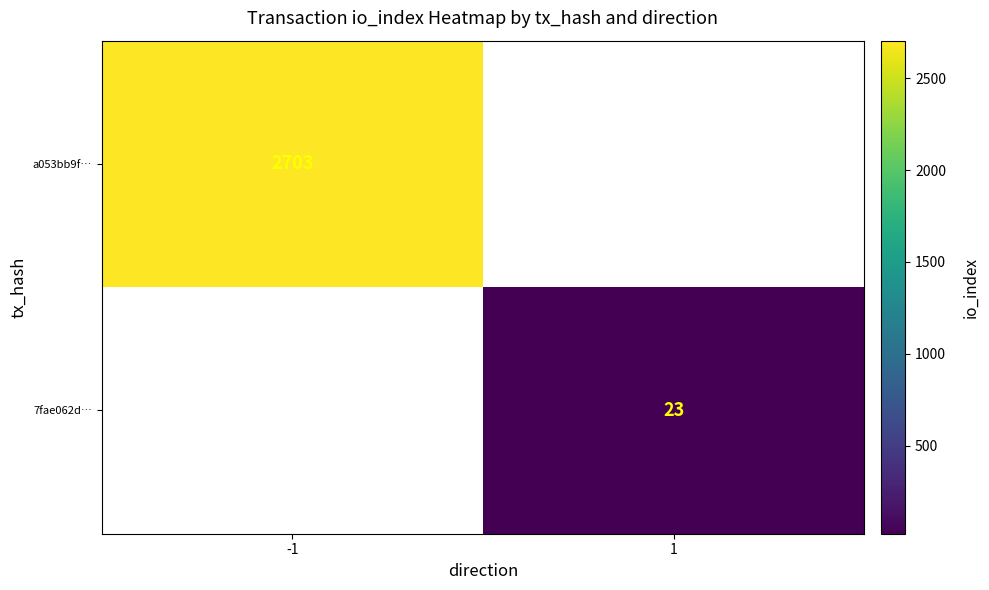

At how many categories does at least one series exceed 941?

1